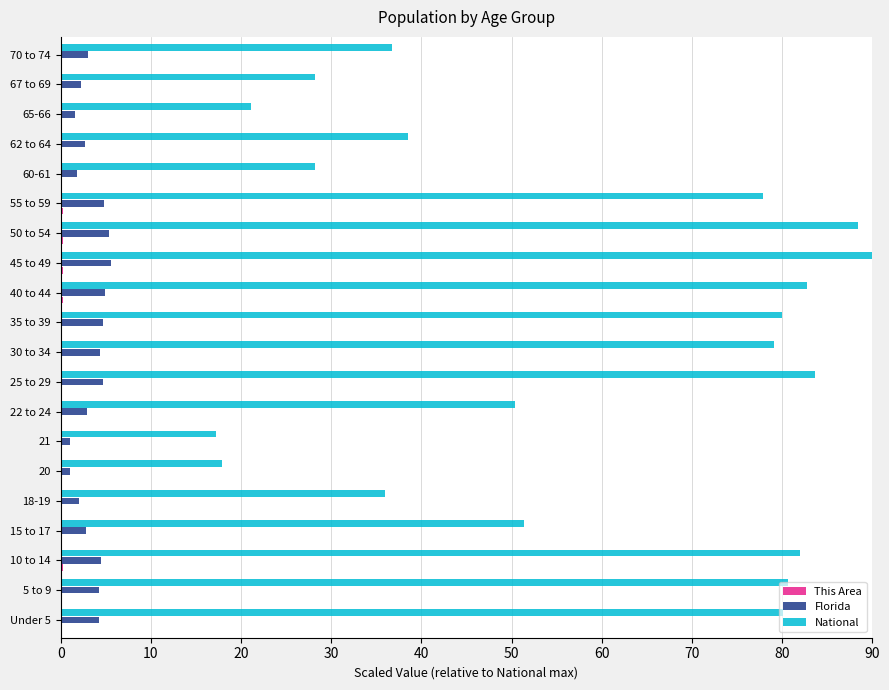

Which series has the largest total across all categories?

National